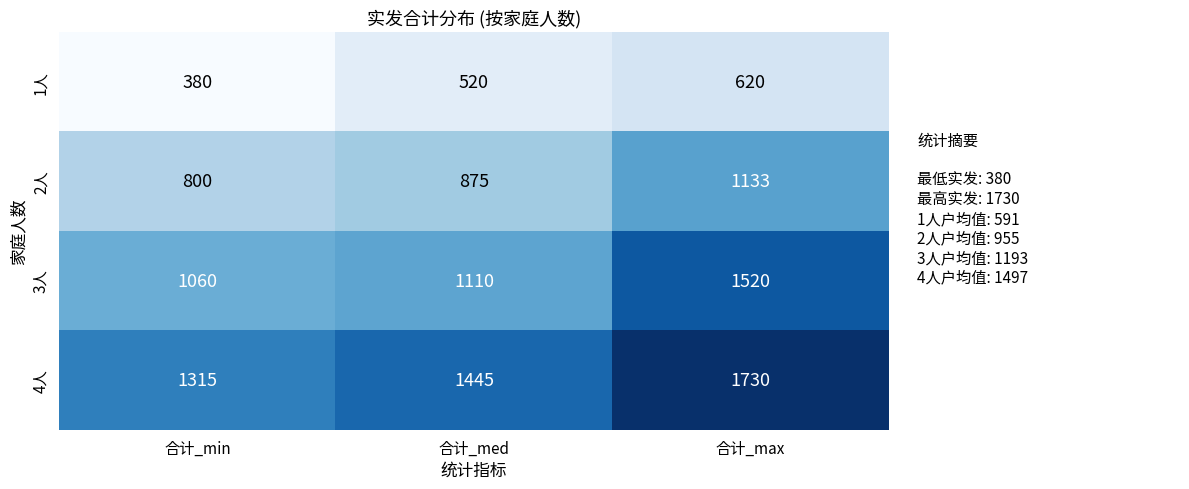

Between 合计_min and 合计_max, which series saw the biggest shift?

3人